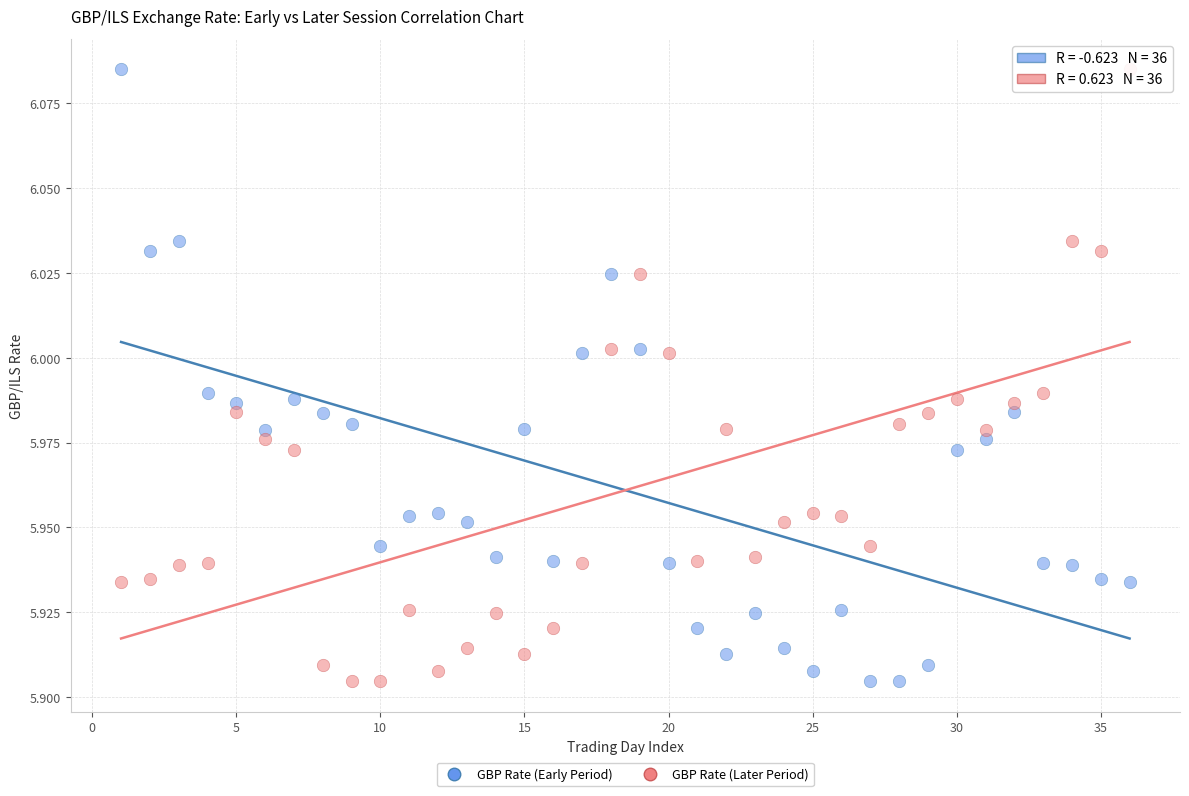

What are all the series names shown in the legend?

GBP Rate (Early Period), GBP Rate (Later Period)